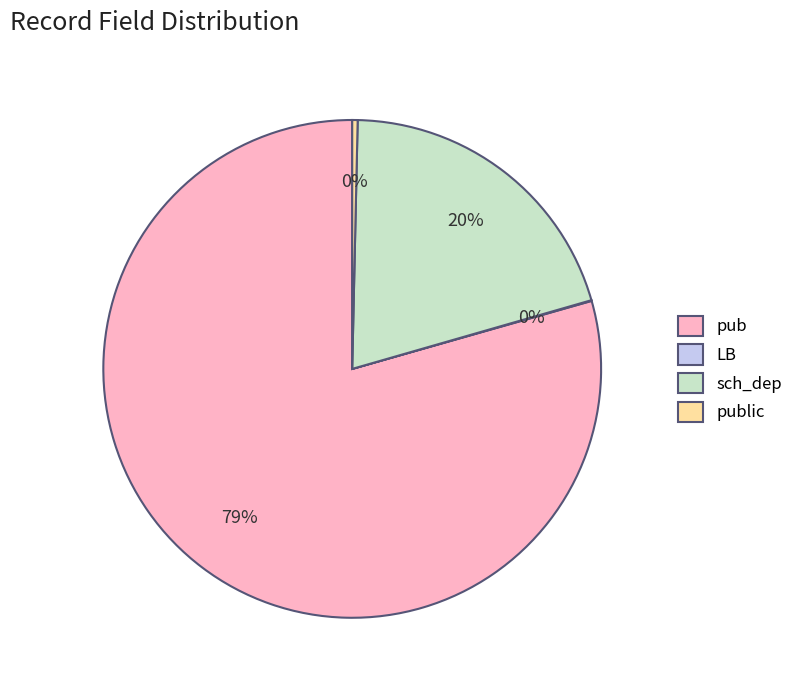

Combined, do pub and sch_dep account for over 50%?

Yes